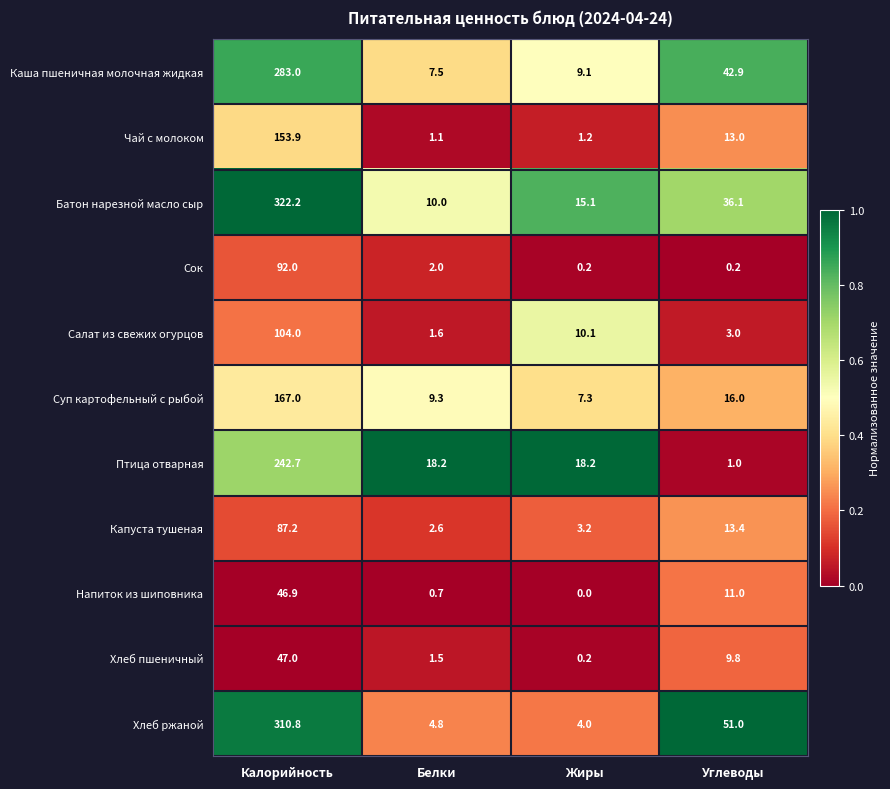

At which category does the chart reach its minimum across all series?

Жиры